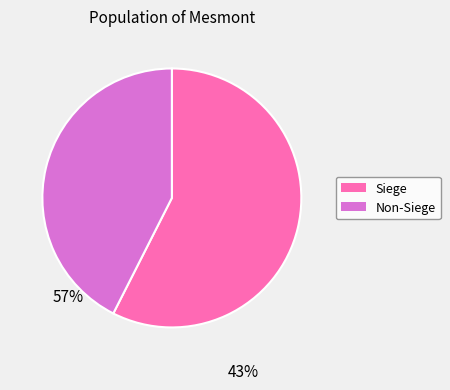

Which category accounts for the majority?

Siege